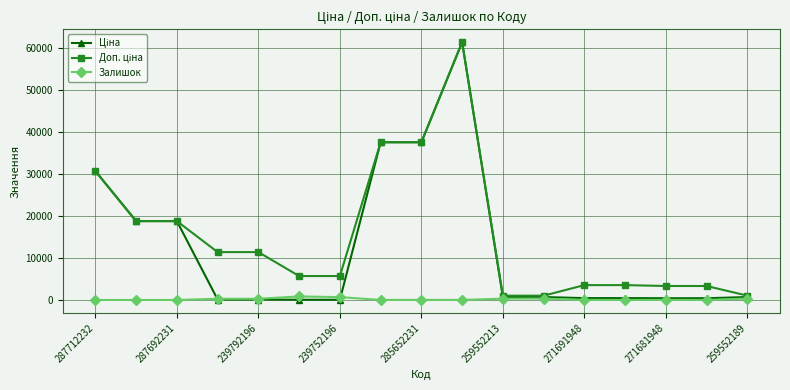

At how many categories does at least one series exceed 35534?

3